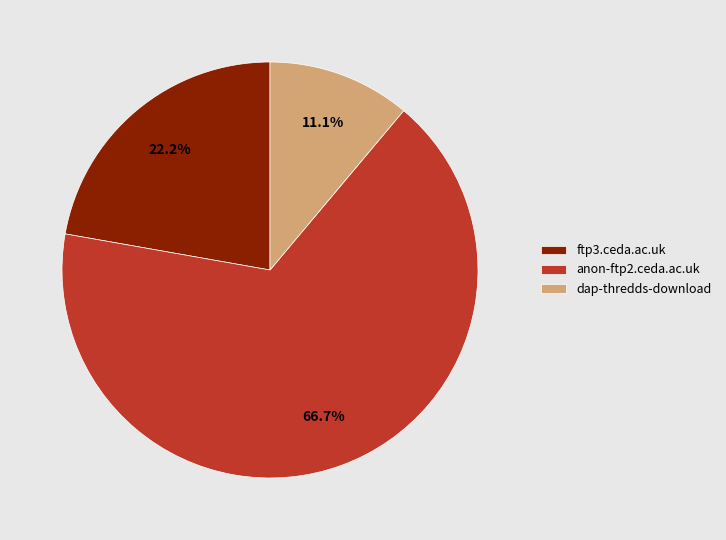

Which has a higher value, anon-ftp2.ceda.ac.uk or ftp3.ceda.ac.uk?

anon-ftp2.ceda.ac.uk